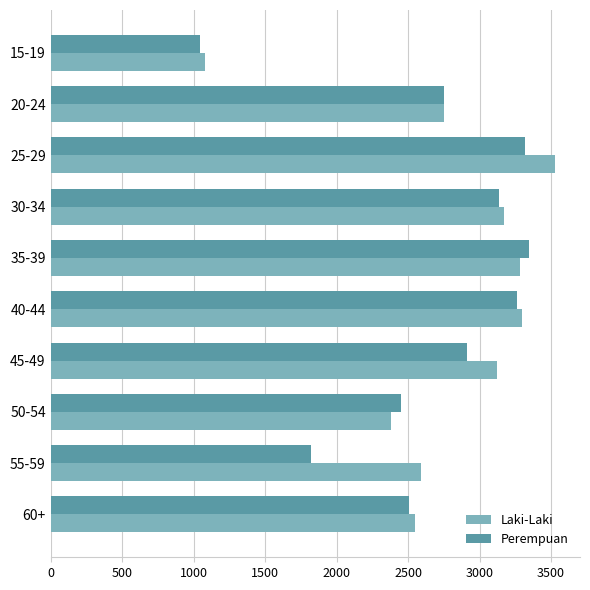

List the series in order of their peak value, lowest first.

Perempuan, Laki-Laki